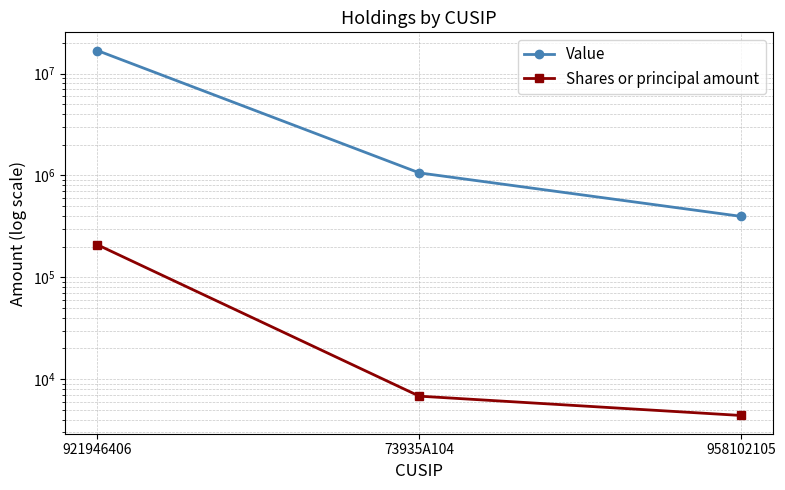

What is the difference between the highest and lowest values at 921946406?

16594675